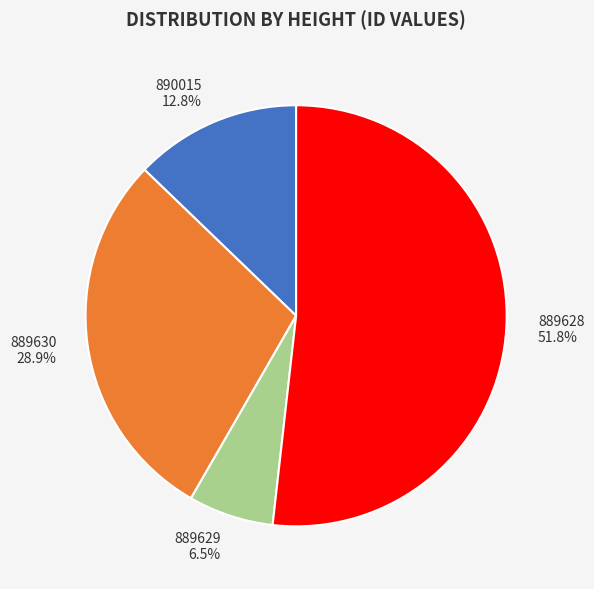

Is there any slice that represents more than half of the pie?

Yes